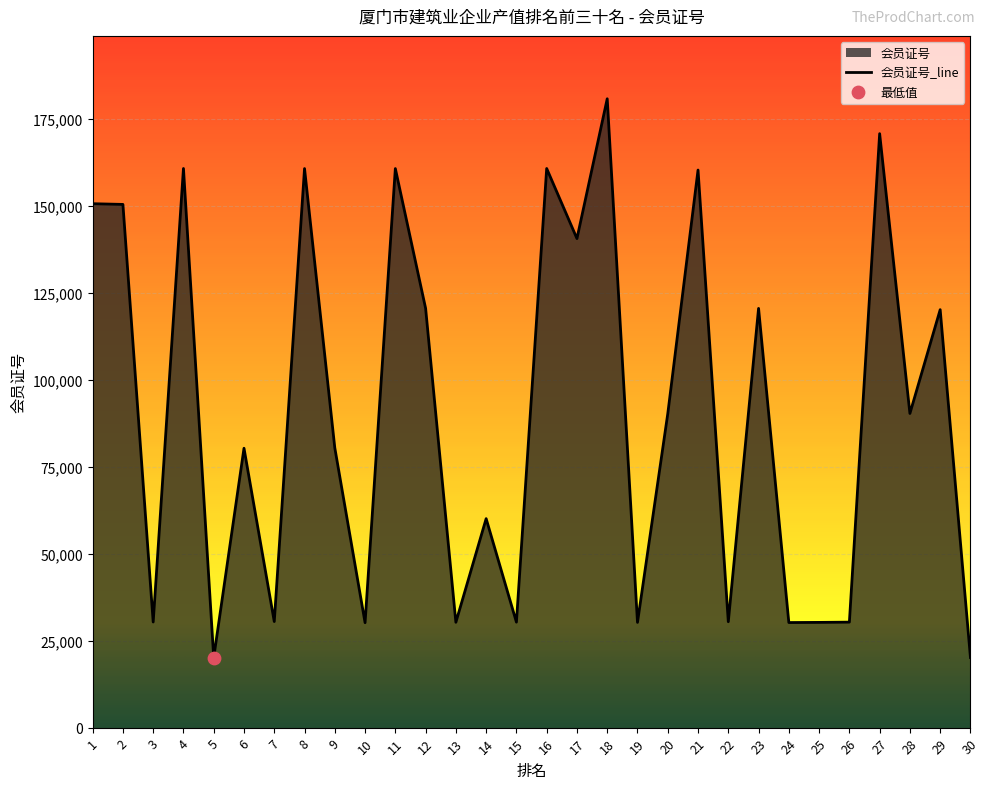

Which has a higher value, 22 or 13?

22